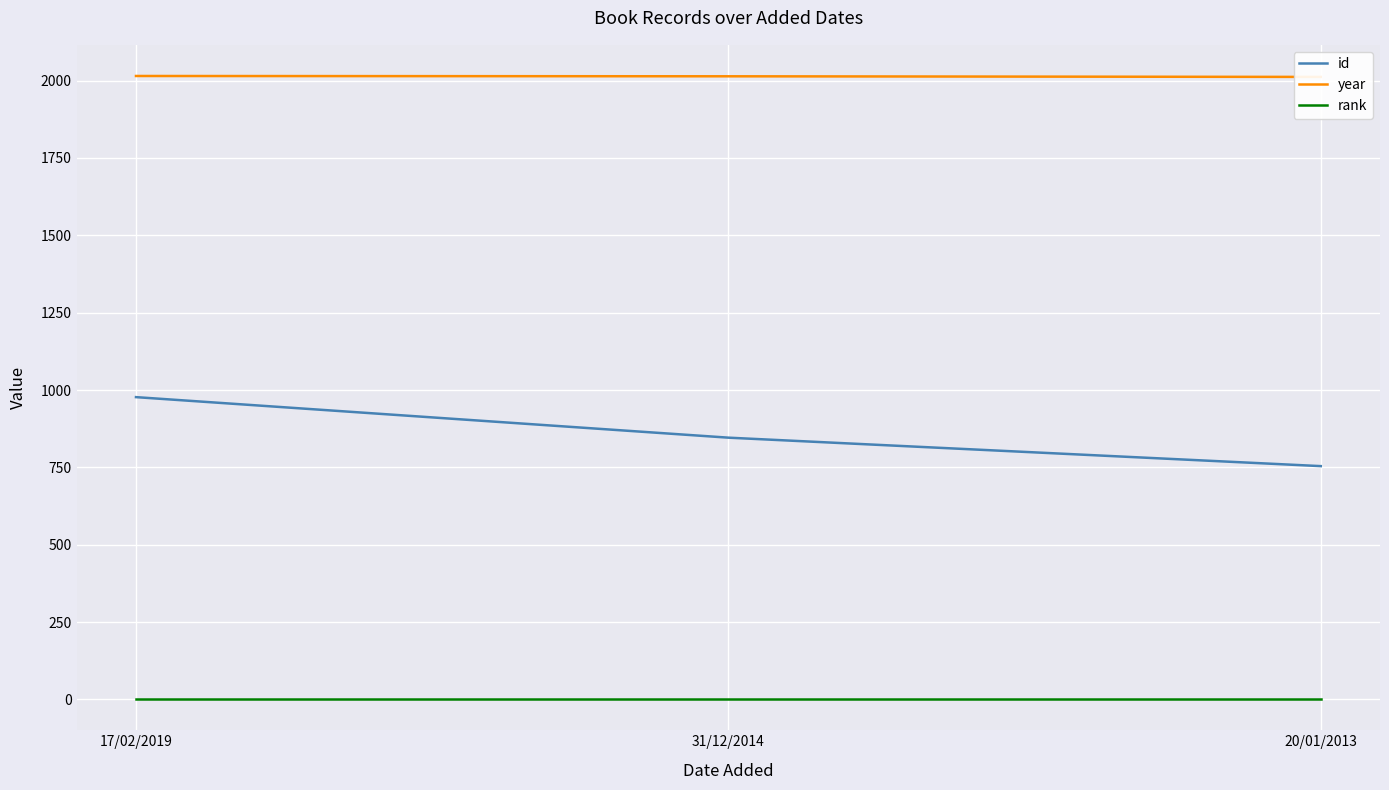

What is the minimum value shown in the chart?

1